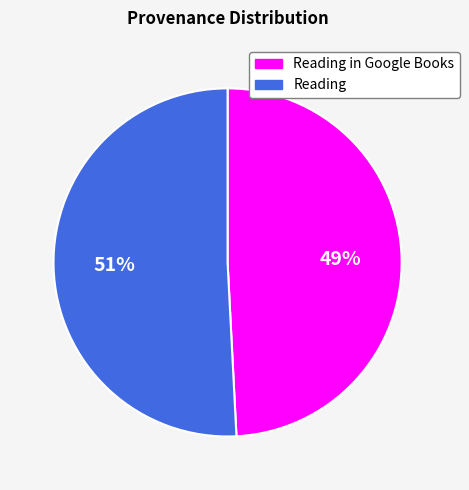

To the nearest percent, what percentage of the pie is Reading in Google Books?

49%